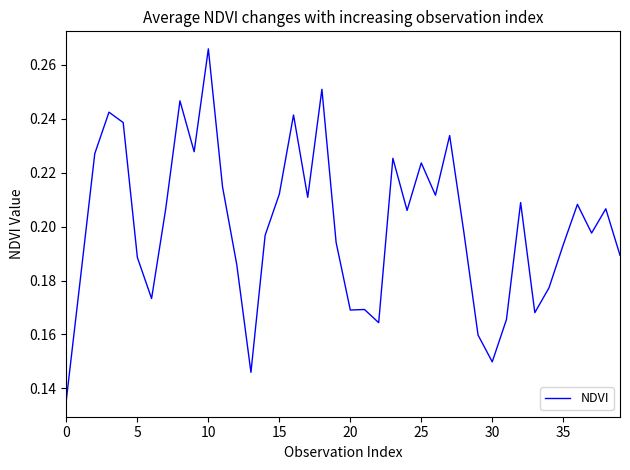

What is the label of the 30th point from the left?

29